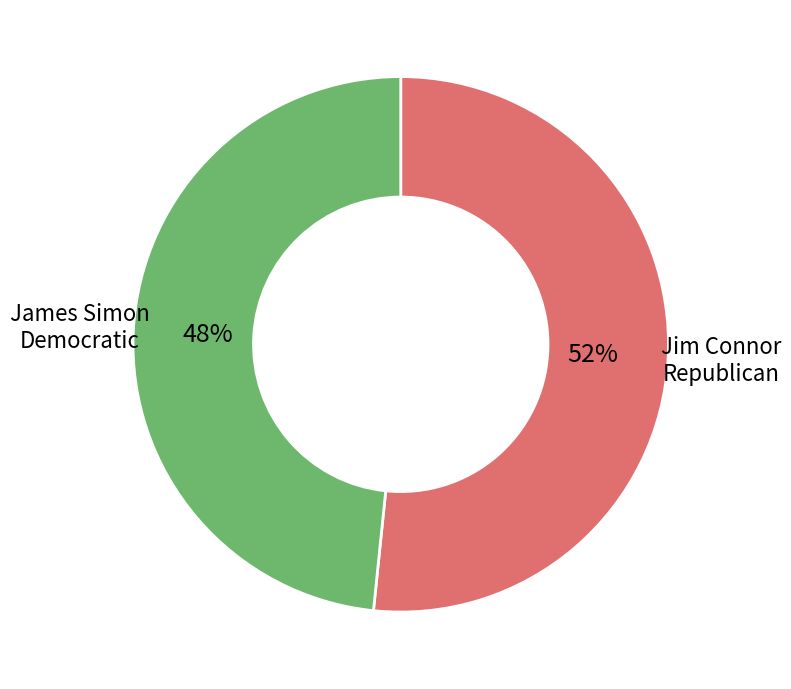

To the nearest percent, what is the average slice percentage?

50%